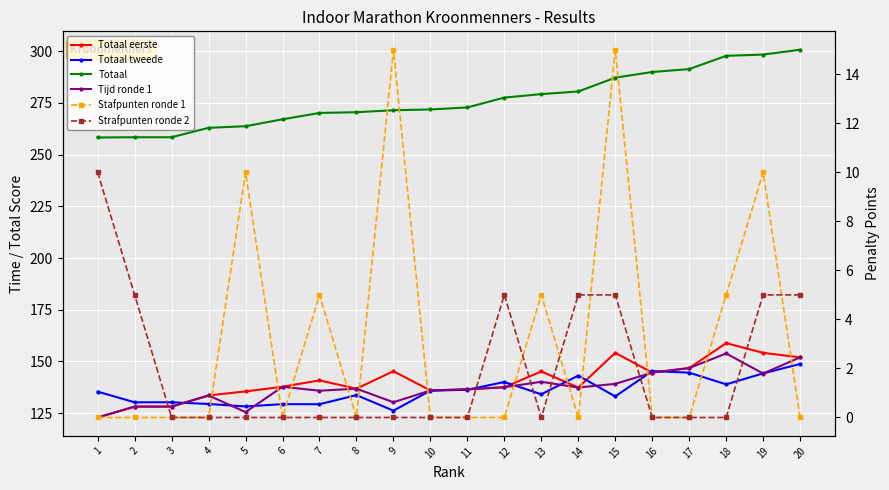

What is the approximate value of Totaal at 17?

291.4